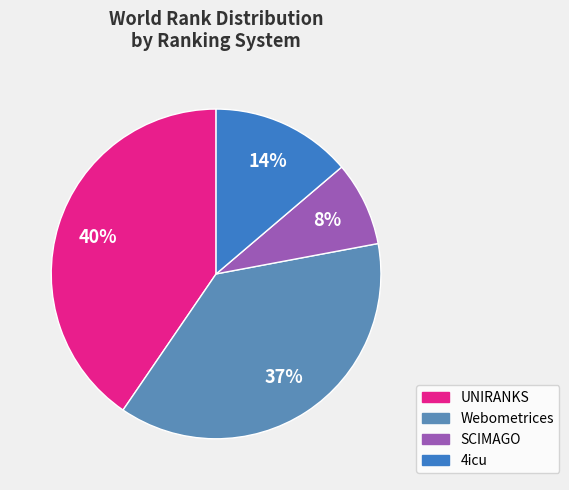

To the nearest percent, what is the average slice percentage?

25%